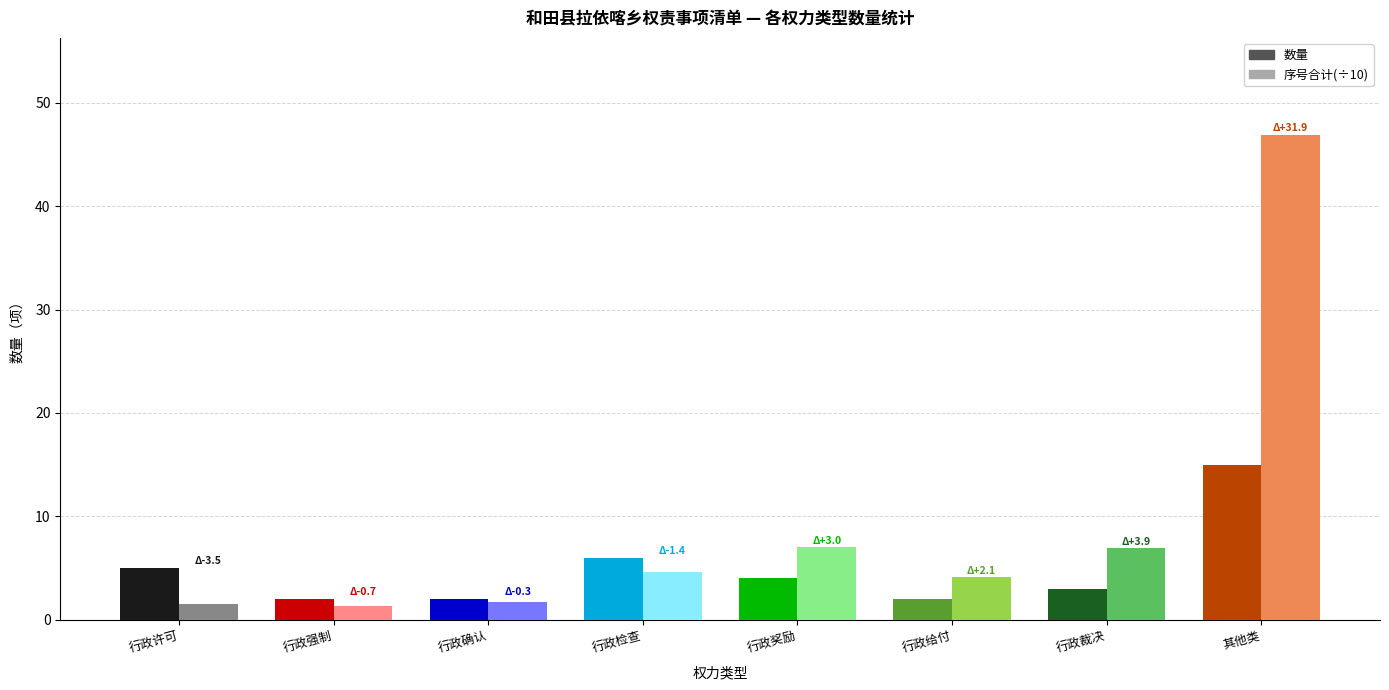

Rank the series at 行政许可 from highest to lowest value.

数量, 序号合计(÷10)